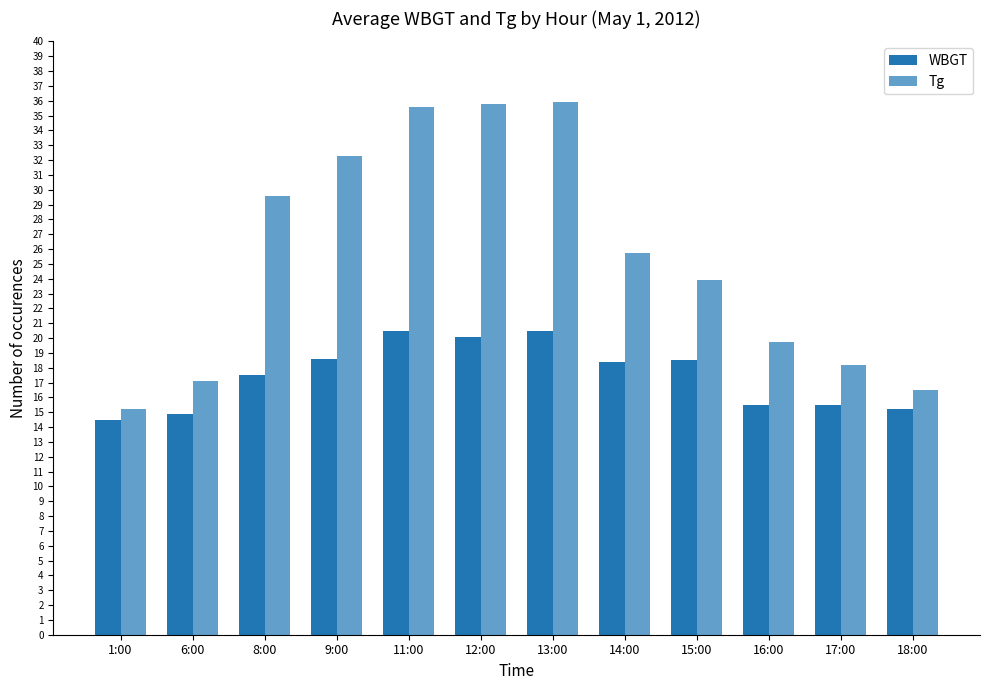

Rank the categories by WBGT value from highest to lowest.

11:00, 13:00, 12:00, 9:00, 15:00, 14:00, 8:00, 16:00, 17:00, 18:00, 6:00, 1:00